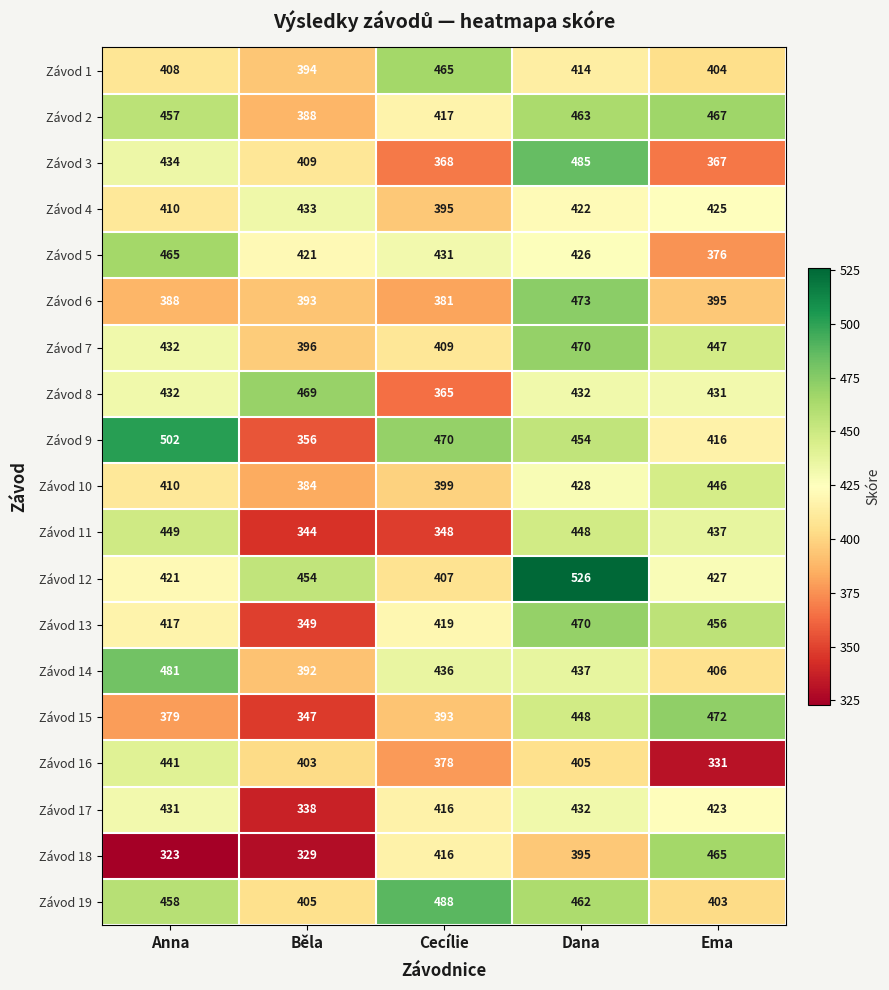

What is the total value across all series at Anna?

8138